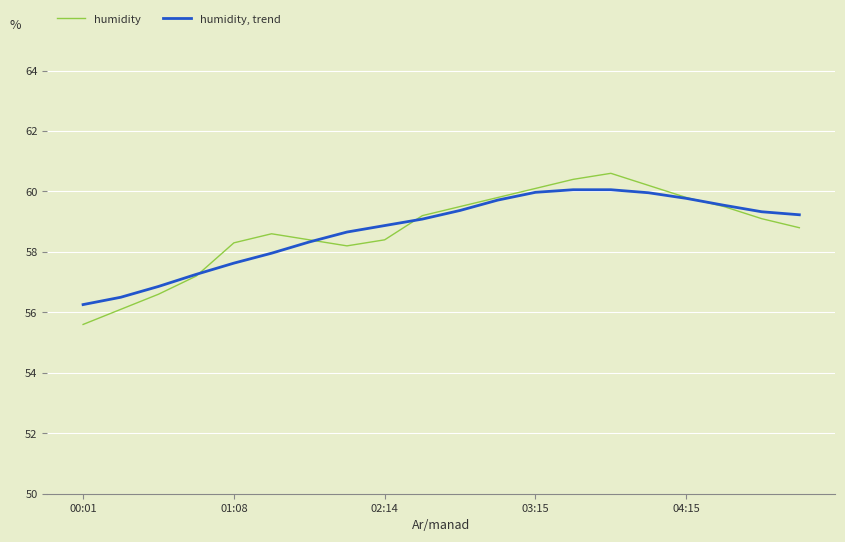

What are all the series names shown in the legend?

humidity, humidity, trend